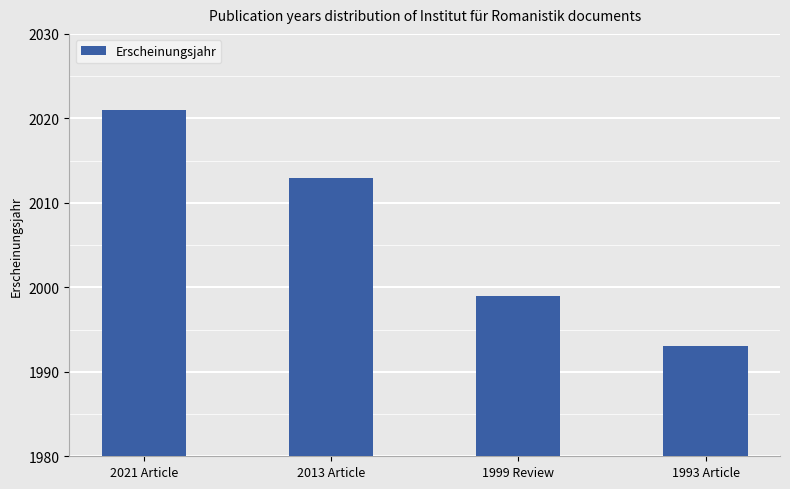

Rank the categories by value from highest to lowest.

2021 Article, 2013 Article, 1999 Review, 1993 Article